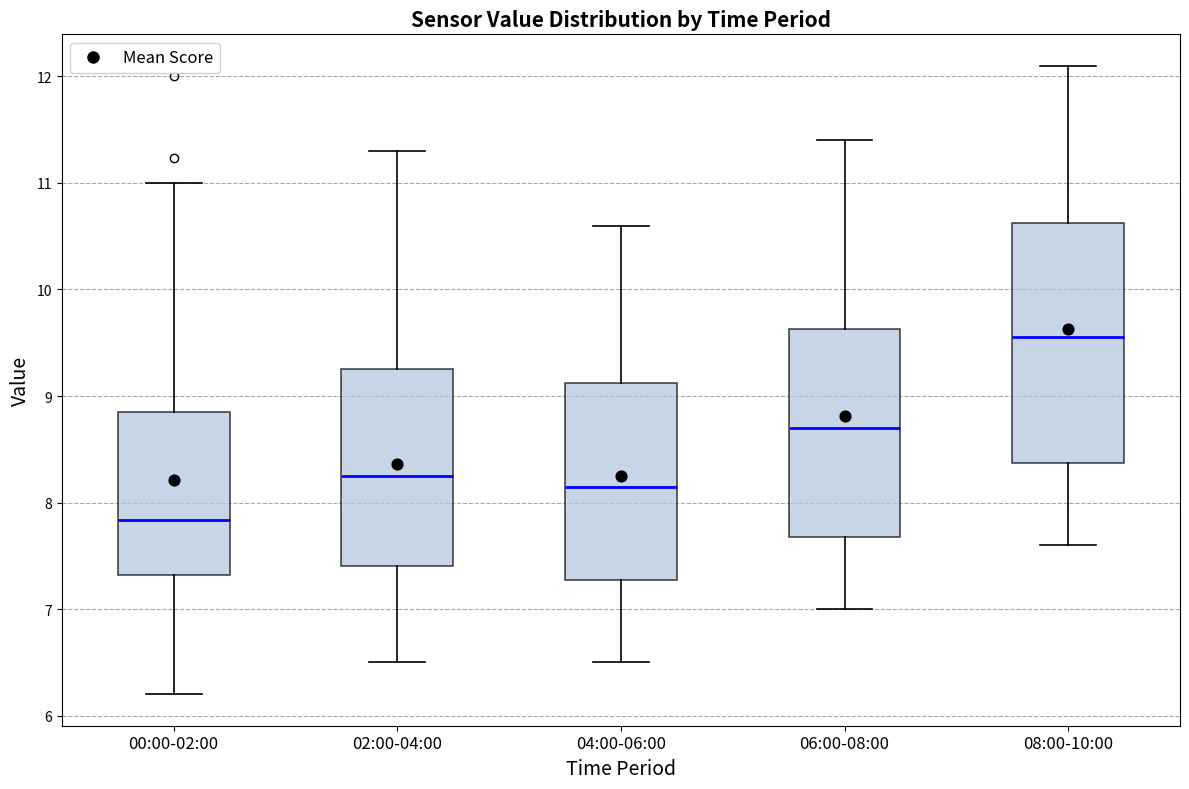

Where is the lower edge of the box for 04:00-06:00 on the y-axis? The values are not printed on the chart, so give them approximately, as read against the axis.

7.3